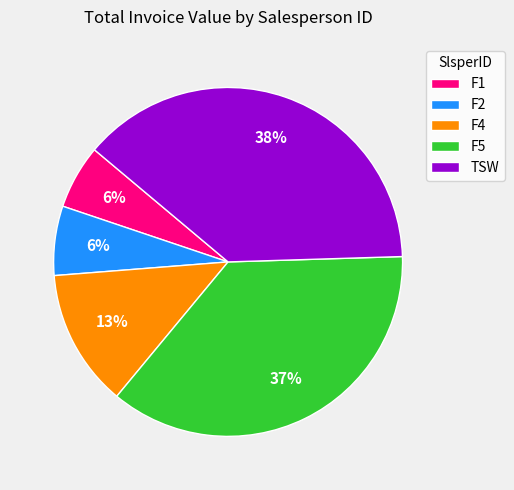

What is the largest slice in the pie chart?

TSW